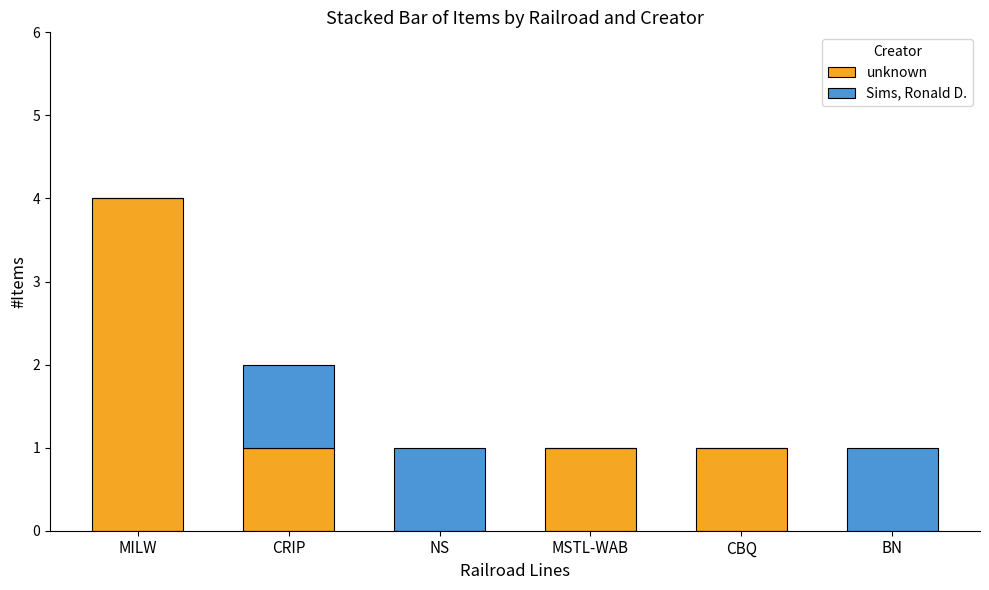

Are the bars horizontal?

No